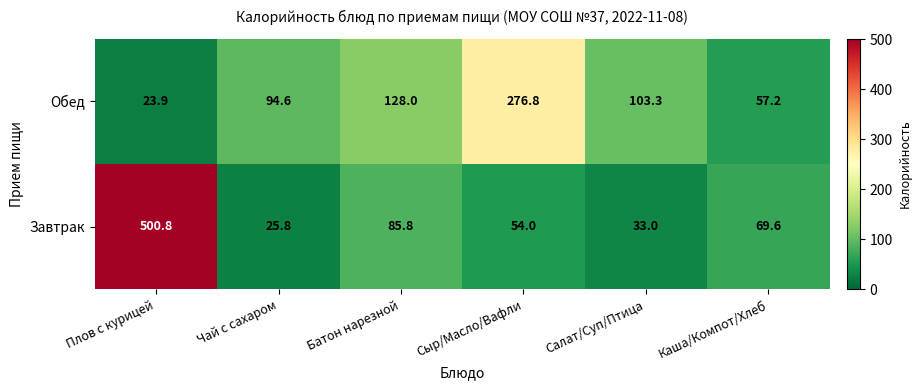

What is the difference between the second highest and second lowest values in the Обед series?

70.8